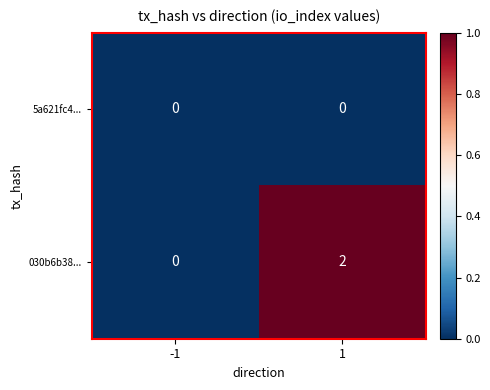

Which series changed the most between -1 and 1?

030b6b38...